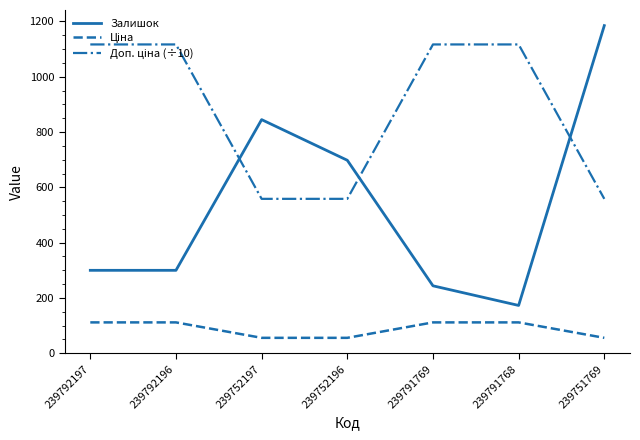

At which category is the sum across all series the highest?

239751769